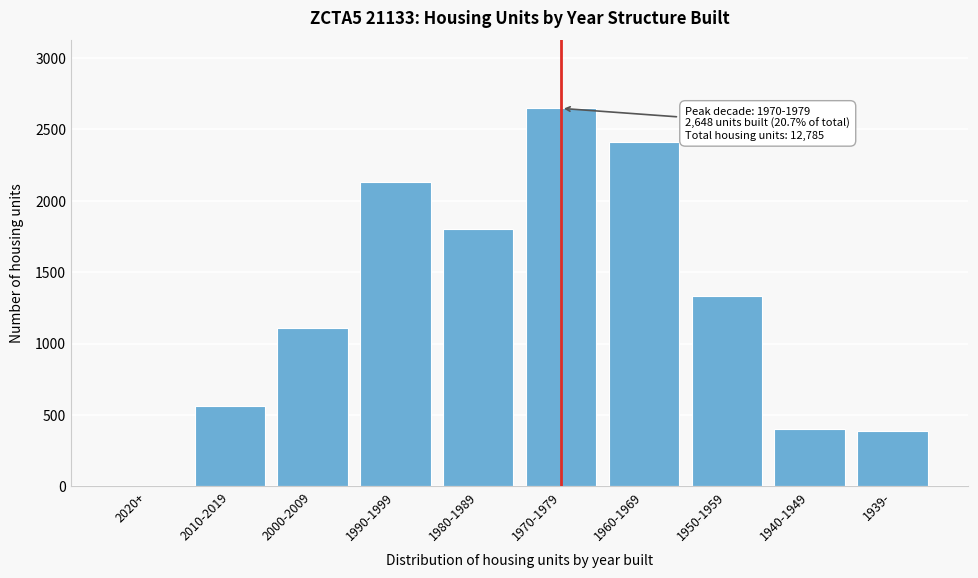

Reading right to left, list all the values displayed in this chart.

1939-=385	1940-1949=398	1950-1959=1330	1960-1969=2413	1970-1979=2648	1980-1989=1804	1990-1999=2134	2000-2009=1109	2010-2019=564	2020+=0